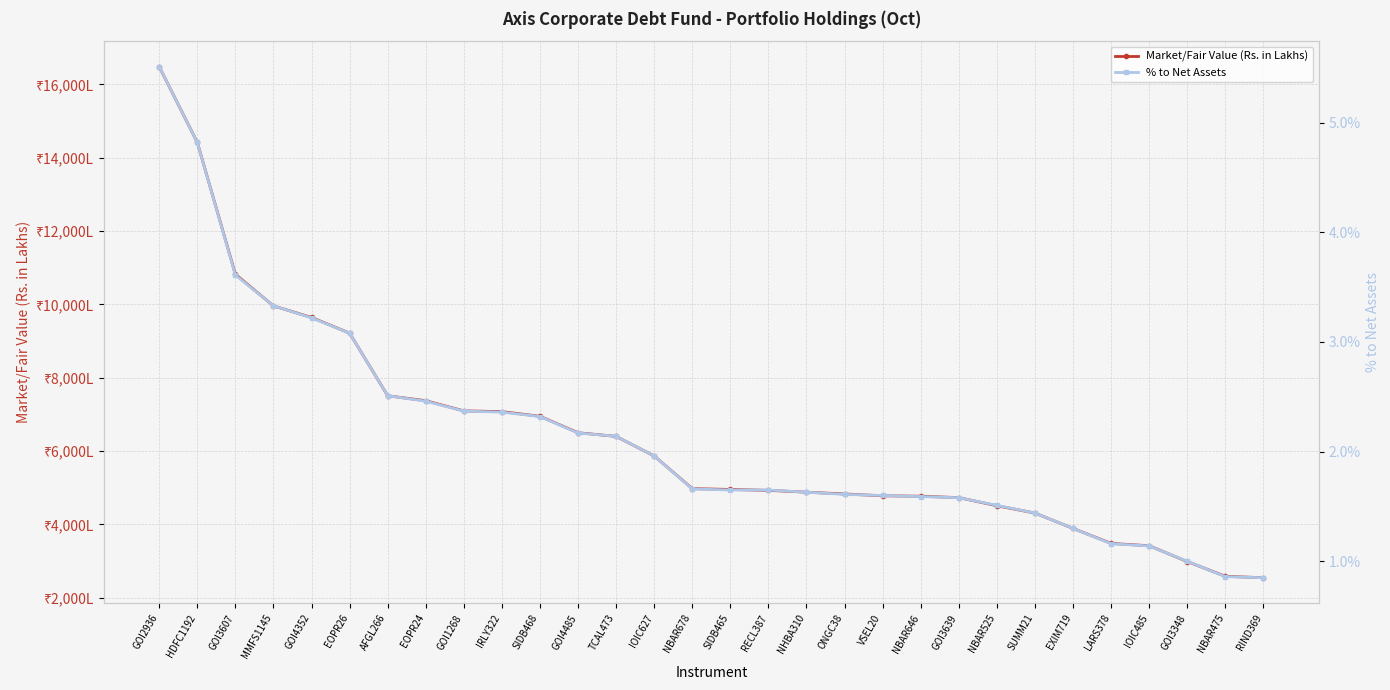

How many lines are shown in the chart?

2